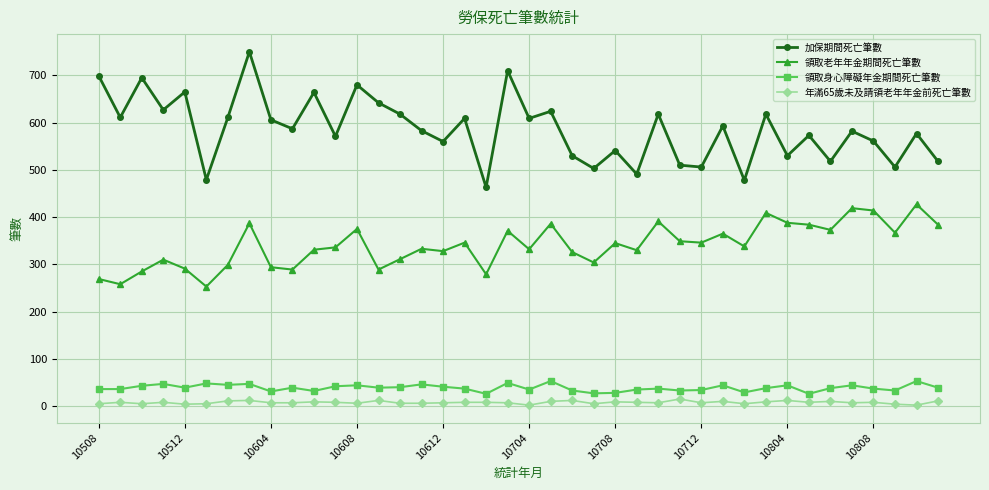

True or false: 年滿65歲未及請領老年年金前死亡筆數 and 領取身心障礙年金期間死亡筆數 intersect in this chart.

False